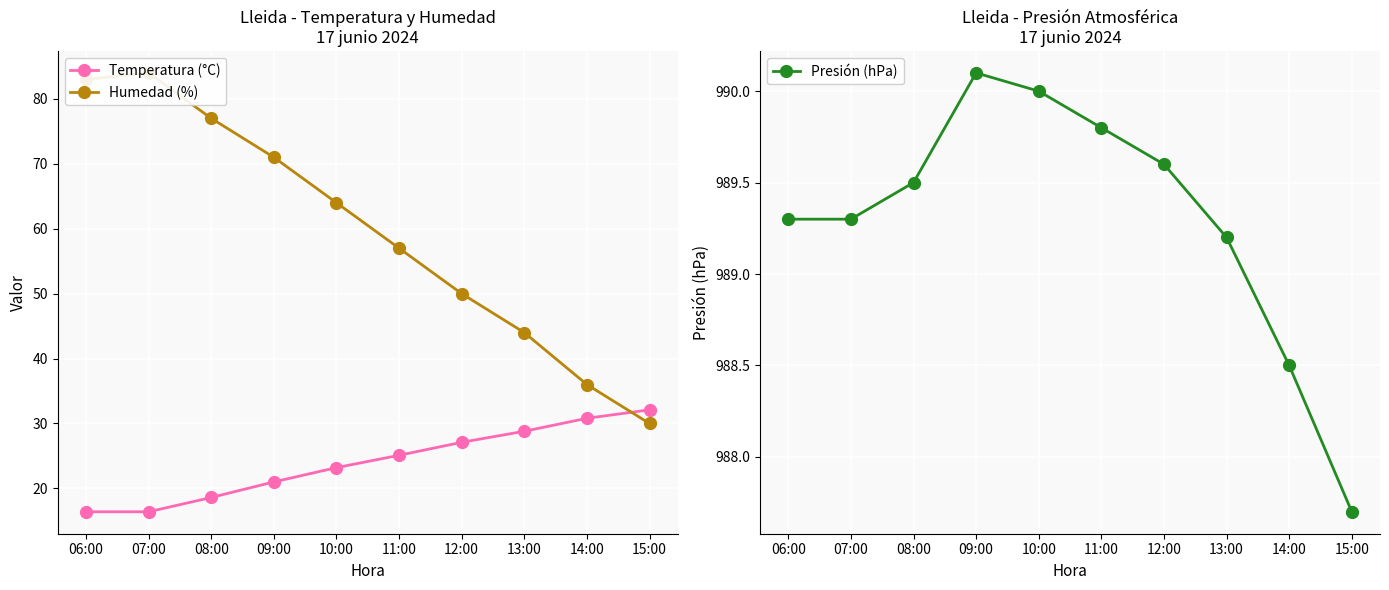

Which series changed the most between 08:00 and 09:00?

Humedad (%)